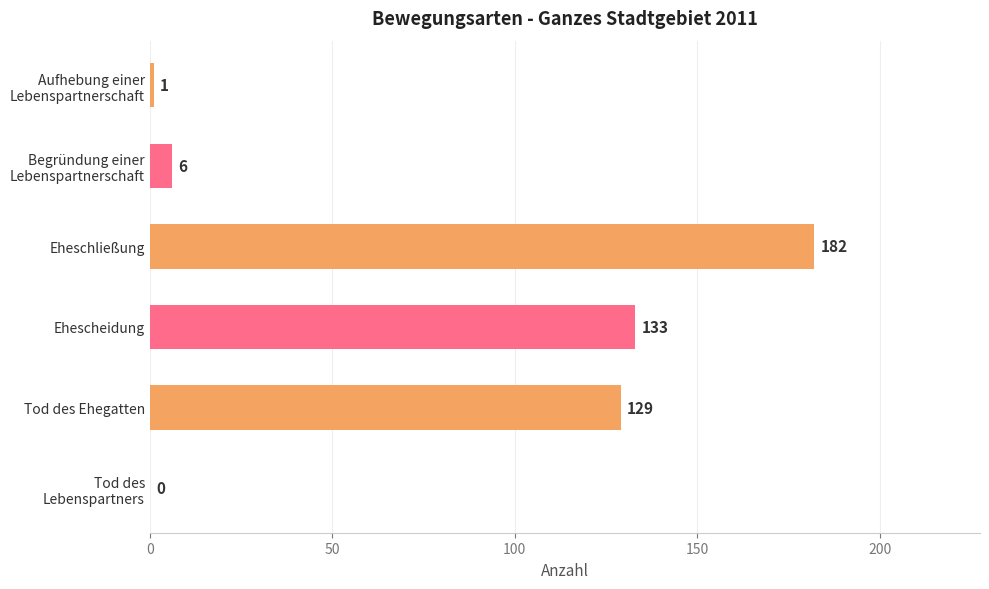

What is the ratio of the value at Ehescheidung to the value at Eheschließung?

0.7